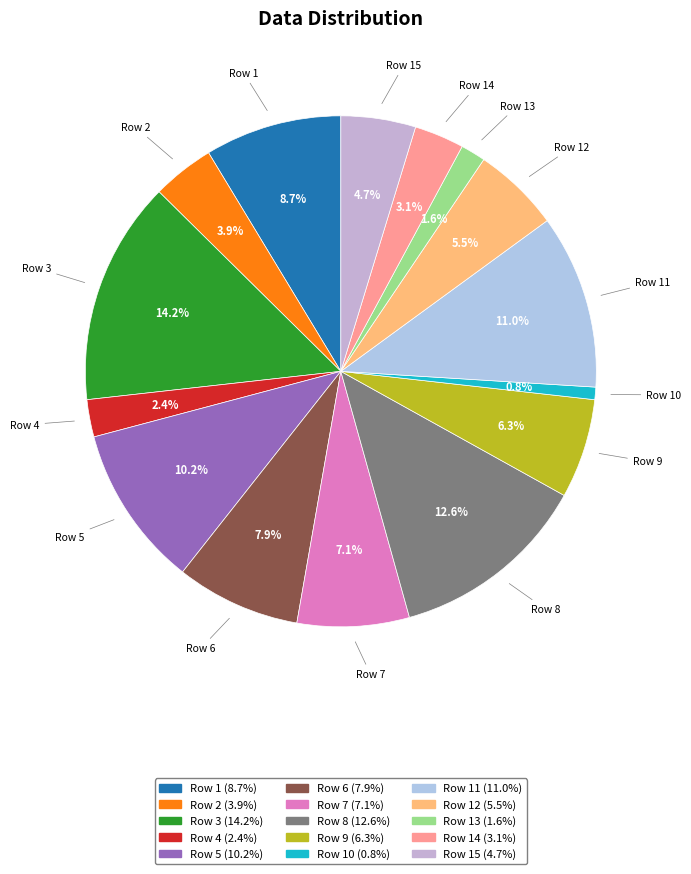

How many slices are in this pie chart?

15